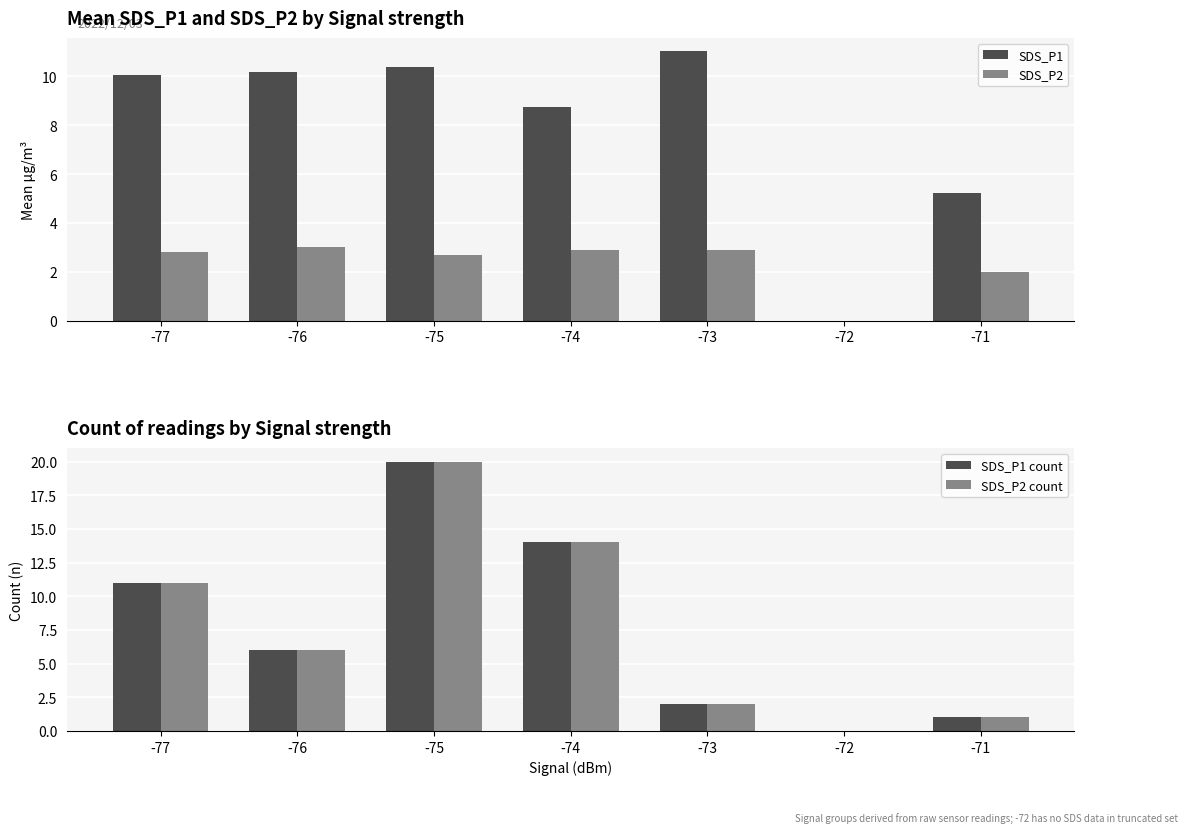

True or false: SDS_P2 count has a value of 6.0 at -76.

True